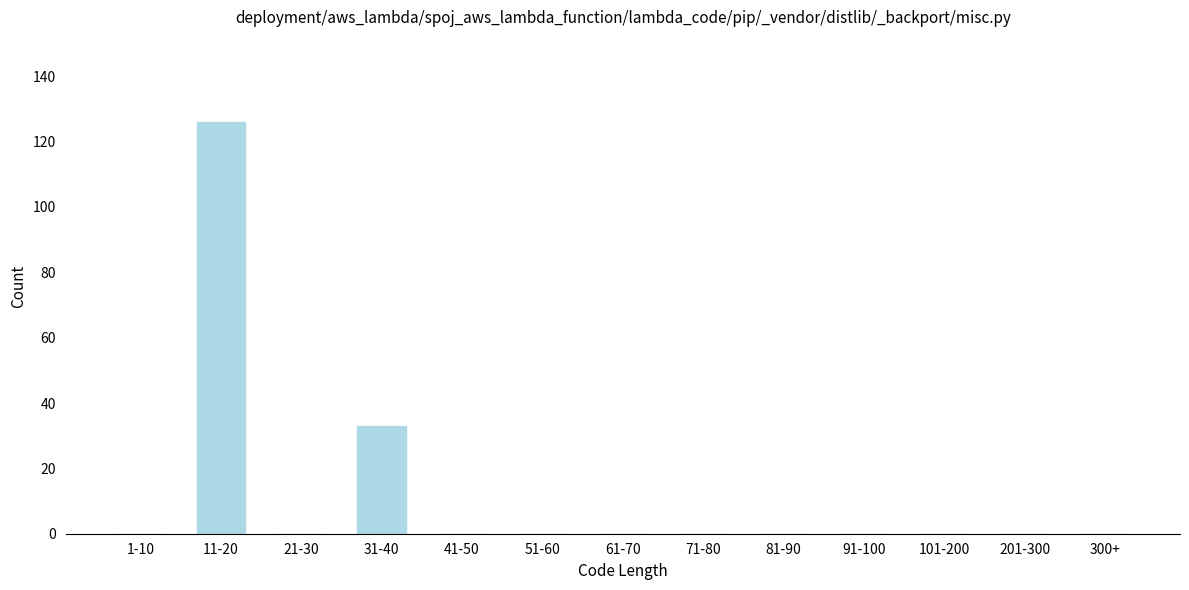

Reading left to right, extract all data points from this chart.

1-10=0	11-20=126	21-30=0	31-40=33	41-50=0	51-60=0	61-70=0	71-80=0	81-90=0	91-100=0	101-200=0	201-300=0	300+=0